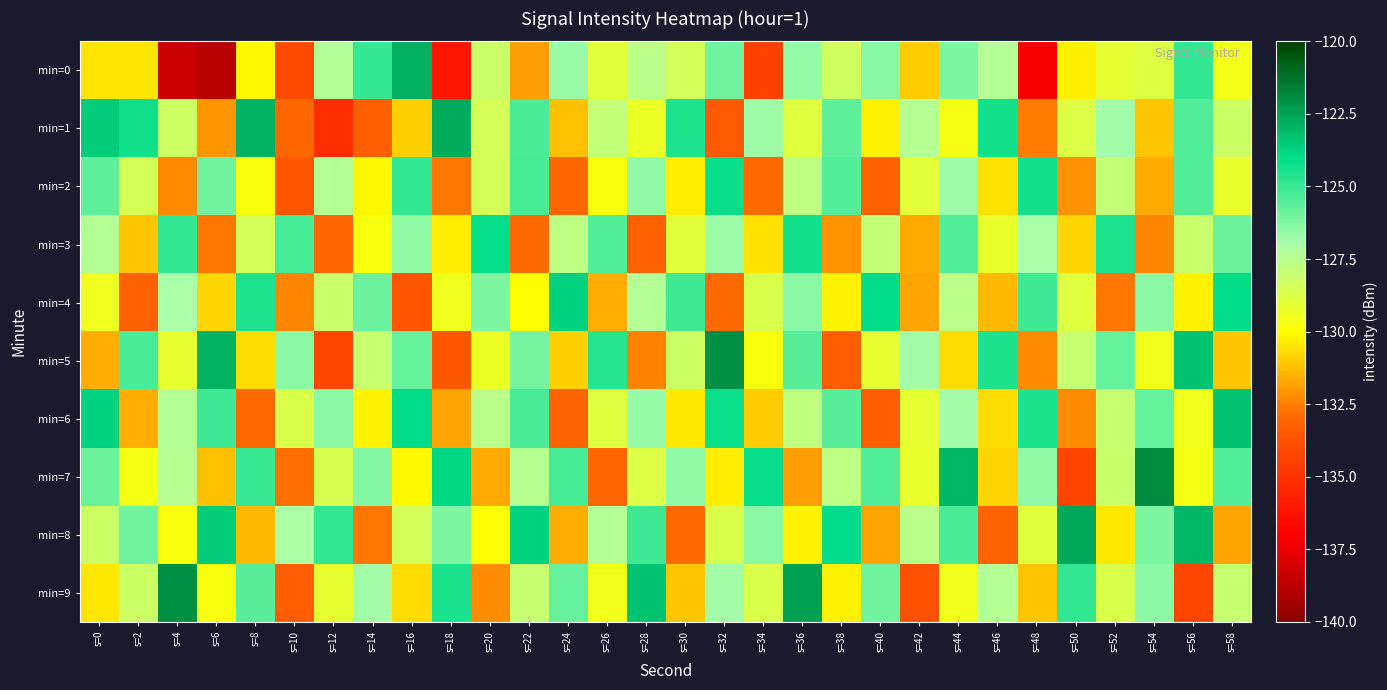

Reading left to right, list all the values displayed in this chart.

min=0: s=0=-130.5	s=2=-130.5	s=4=-138.3	s=6=-138.8	s=8=-130.1	s=10=-134.1	s=12=-127.3	s=14=-124.9	s=16=-122.8	s=18=-136.1	s=20=-128.1	s=22=-131.9	s=24=-126.8	s=26=-129.0	s=28=-127.6	s=30=-128.4	s=32=-126.0	s=34=-134.5	s=36=-126.6	s=38=-128.3	s=40=-126.4	s=42=-131.0	s=44=-126.2	s=46=-127.4	s=48=-137.1	s=50=-130.3	s=52=-129.1	s=54=-128.9	s=56=-124.9	s=58=-129.6
min=1: s=0=-123.6	s=2=-124.3	s=4=-128.3	s=6=-132.0	s=8=-122.9	s=10=-133.0	s=12=-135.2	s=14=-133.2	s=16=-130.9	s=18=-122.7	s=20=-128.5	s=22=-125.3	s=24=-131.2	s=26=-127.9	s=28=-129.3	s=30=-124.6	s=32=-133.5	s=34=-126.8	s=36=-128.9	s=38=-125.7	s=40=-130.2	s=42=-127.5	s=44=-129.7	s=46=-124.3	s=48=-132.6	s=50=-128.8	s=52=-126.9	s=54=-131.1	s=56=-125.5	s=58=-128.2
min=2: s=0=-125.7	s=2=-128.5	s=4=-132.2	s=6=-126.0	s=8=-129.8	s=10=-133.6	s=12=-127.3	s=14=-130.1	s=16=-124.9	s=18=-132.7	s=20=-128.5	s=22=-125.2	s=24=-133.0	s=26=-129.8	s=28=-126.6	s=30=-130.3	s=32=-124.1	s=34=-132.9	s=36=-127.7	s=38=-125.5	s=40=-133.2	s=42=-129.0	s=44=-126.8	s=46=-130.6	s=48=-124.3	s=50=-132.1	s=52=-127.9	s=54=-131.7	s=56=-125.5	s=58=-129.2
min=3: s=0=-127.3	s=2=-131.1	s=4=-124.9	s=6=-132.7	s=8=-128.5	s=10=-125.2	s=12=-133.0	s=14=-129.8	s=16=-126.6	s=18=-130.3	s=20=-124.1	s=22=-132.9	s=24=-127.7	s=26=-125.5	s=28=-133.2	s=30=-129.0	s=32=-126.8	s=34=-130.6	s=36=-124.3	s=38=-132.1	s=40=-127.9	s=42=-131.7	s=44=-125.5	s=46=-129.2	s=48=-127.0	s=50=-130.8	s=52=-124.6	s=54=-132.3	s=56=-128.1	s=58=-125.9
min=4: s=0=-129.5	s=2=-133.2	s=4=-127.0	s=6=-130.8	s=8=-124.6	s=10=-132.3	s=12=-128.1	s=14=-125.9	s=16=-133.7	s=18=-129.5	s=20=-126.2	s=22=-130.0	s=24=-123.8	s=26=-131.6	s=28=-127.3	s=30=-125.1	s=32=-132.9	s=34=-128.7	s=36=-126.5	s=38=-130.2	s=40=-124.0	s=42=-131.8	s=44=-127.6	s=46=-131.3	s=48=-125.1	s=50=-128.9	s=52=-132.7	s=54=-126.5	s=56=-130.2	s=58=-124.0
min=5: s=0=-131.6	s=2=-125.3	s=4=-129.1	s=6=-122.9	s=8=-130.7	s=10=-126.5	s=12=-134.2	s=14=-128.0	s=16=-125.8	s=18=-133.6	s=20=-129.3	s=22=-126.1	s=24=-130.9	s=26=-124.7	s=28=-132.5	s=30=-128.2	s=32=-122.0	s=34=-129.8	s=36=-125.6	s=38=-133.3	s=40=-129.1	s=42=-126.9	s=44=-130.7	s=46=-124.5	s=48=-132.2	s=50=-128.0	s=52=-125.8	s=54=-129.6	s=56=-123.3	s=58=-131.1
min=6: s=0=-123.8	s=2=-131.6	s=4=-127.3	s=6=-125.1	s=8=-132.9	s=10=-128.7	s=12=-126.5	s=14=-130.2	s=16=-124.0	s=18=-131.8	s=20=-127.6	s=22=-125.3	s=24=-133.1	s=26=-128.9	s=28=-126.7	s=30=-130.5	s=32=-124.2	s=34=-131.0	s=36=-127.8	s=38=-125.6	s=40=-133.3	s=42=-129.1	s=44=-126.9	s=46=-130.7	s=48=-124.5	s=50=-132.2	s=52=-128.0	s=54=-125.8	s=56=-129.6	s=58=-123.3
min=7: s=0=-125.9	s=2=-129.7	s=4=-127.5	s=6=-131.2	s=8=-125.0	s=10=-132.8	s=12=-128.6	s=14=-126.3	s=16=-130.1	s=18=-123.9	s=20=-131.7	s=22=-127.5	s=24=-125.2	s=26=-133.0	s=28=-128.8	s=30=-126.6	s=32=-130.3	s=34=-124.1	s=36=-131.9	s=38=-127.7	s=40=-125.5	s=42=-129.2	s=44=-123.0	s=46=-130.8	s=48=-126.6	s=50=-134.3	s=52=-128.1	s=54=-121.9	s=56=-129.7	s=58=-125.5
min=8: s=0=-128.2	s=2=-126.0	s=4=-129.8	s=6=-123.6	s=8=-131.3	s=10=-127.1	s=12=-124.9	s=14=-132.7	s=16=-128.5	s=18=-126.2	s=20=-130.0	s=22=-123.8	s=24=-131.6	s=26=-127.3	s=28=-125.1	s=30=-132.9	s=32=-128.7	s=34=-126.5	s=36=-130.2	s=38=-124.0	s=40=-131.8	s=42=-127.6	s=44=-125.3	s=46=-133.1	s=48=-128.9	s=50=-122.7	s=52=-130.5	s=54=-126.2	s=56=-123.0	s=58=-131.8
min=9: s=0=-130.5	s=2=-128.2	s=4=-122.0	s=6=-129.8	s=8=-125.6	s=10=-133.3	s=12=-129.1	s=14=-126.9	s=16=-130.7	s=18=-124.5	s=20=-132.2	s=22=-128.0	s=24=-125.8	s=26=-129.6	s=28=-123.3	s=30=-131.1	s=32=-126.9	s=34=-128.7	s=36=-122.5	s=38=-130.2	s=40=-126.0	s=42=-133.8	s=44=-129.6	s=46=-127.3	s=48=-131.1	s=50=-124.9	s=52=-128.7	s=54=-126.5	s=56=-134.2	s=58=-128.0